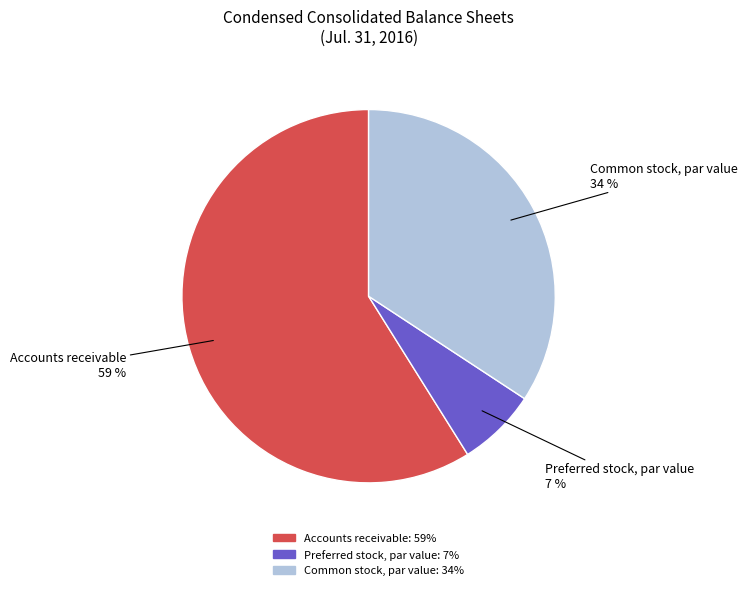

Do Accounts receivable and Common stock, par value together represent more than half of the pie?

Yes